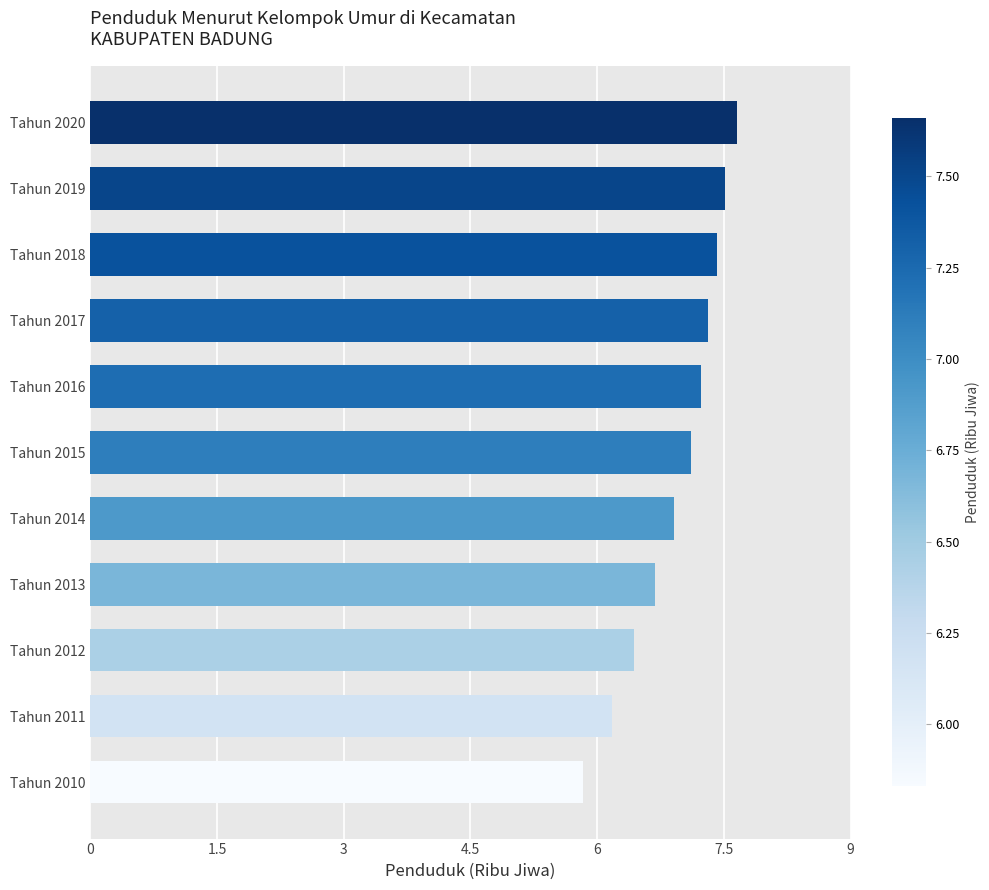

At which category does the chart reach its peak across all series?

Tahun 2020